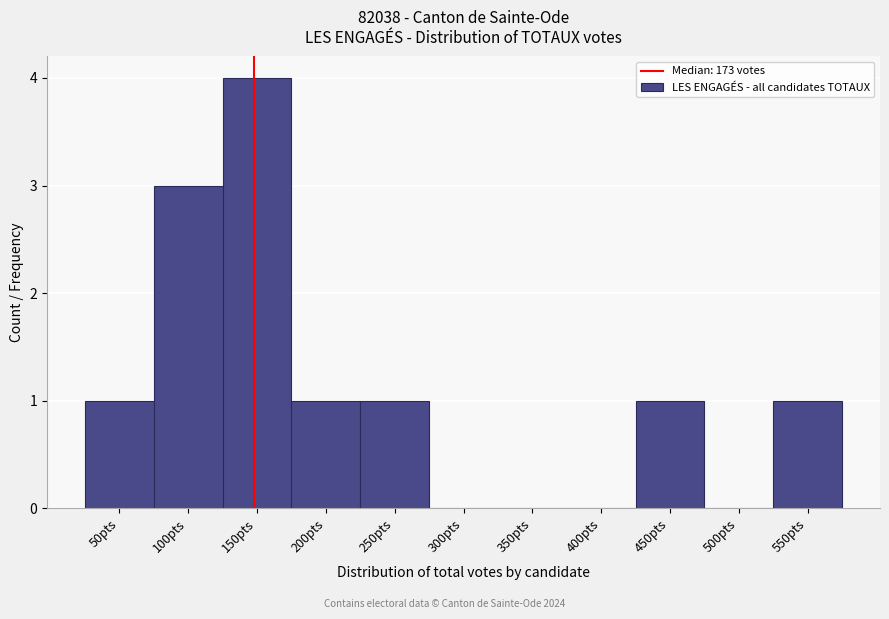

Reading right to left, extract all data points from this chart.

550pts=1	500pts=0	450pts=1	400pts=0	350pts=0	300pts=0	250pts=1	200pts=1	150pts=4	100pts=3	50pts=1